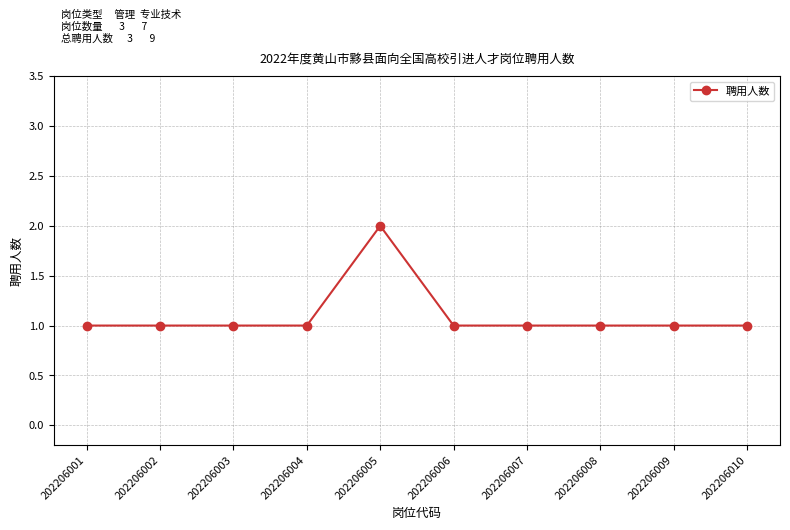

Reading left to right, what are all the values shown in this chart?

1	1	1	1	2	1	1	1	1	1